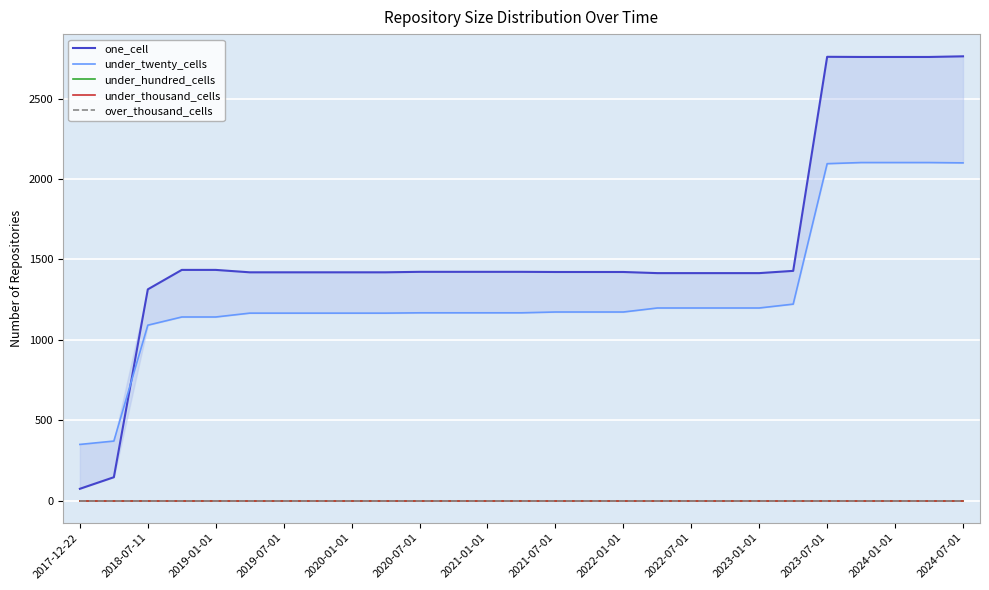

What is the total value across all series at 2019-01-01?

2577